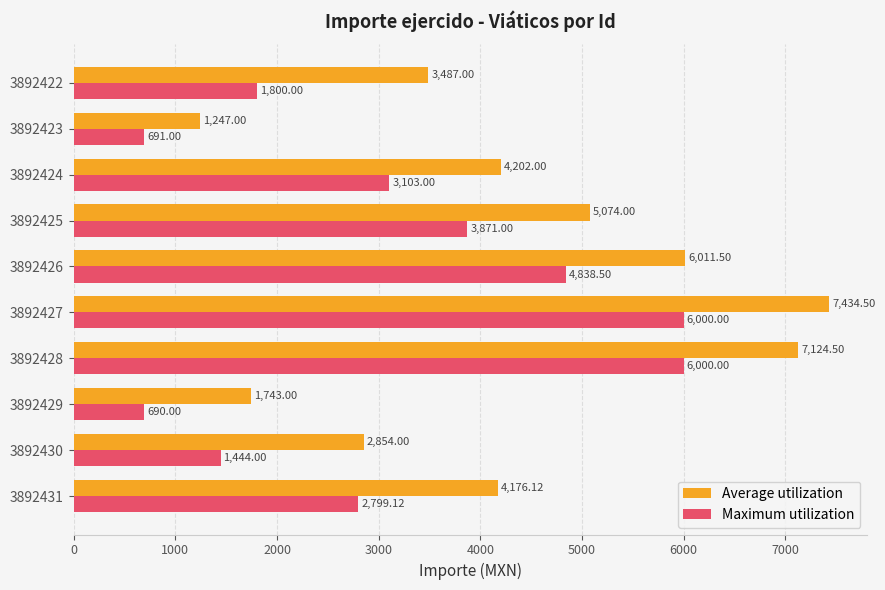

Which series has the largest range (max minus min)?

Average utilization